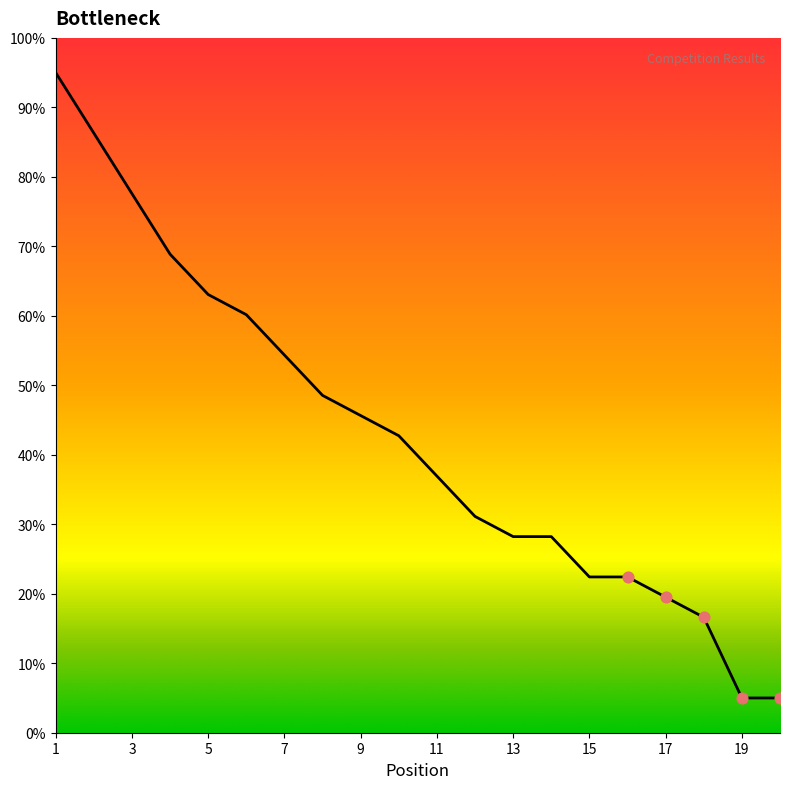

What is the greatest value displayed?

95.0